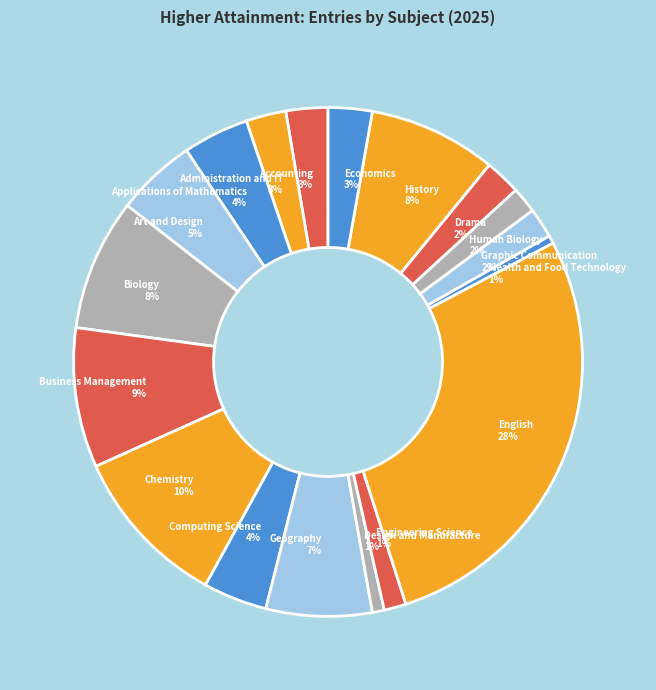

To the nearest percent, what is the difference between the Drama and Applications of Mathematics slice percentages?

2%